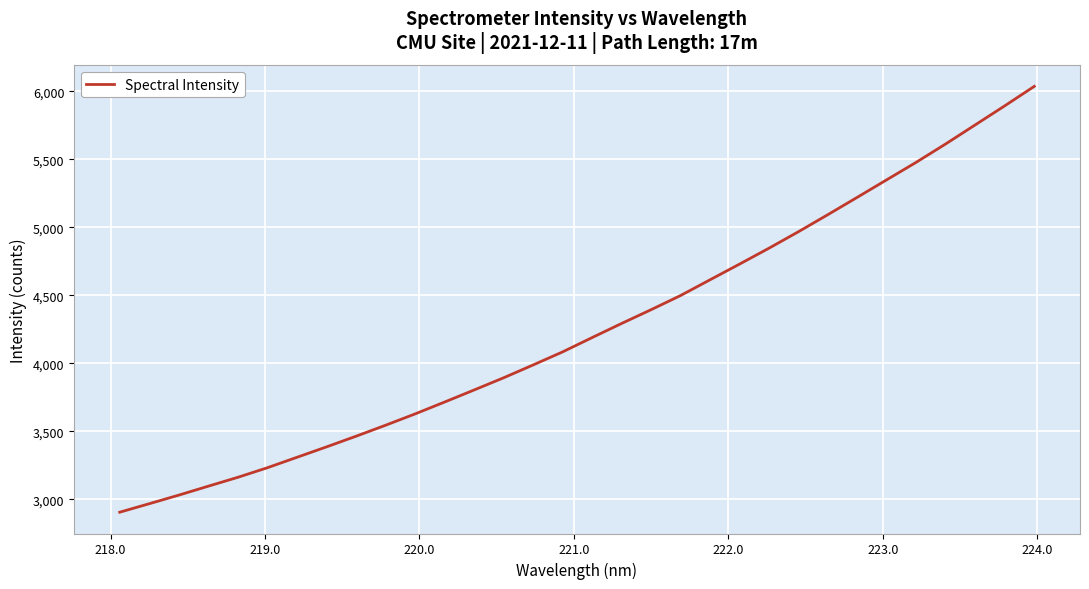

What is the average value?

4255.5